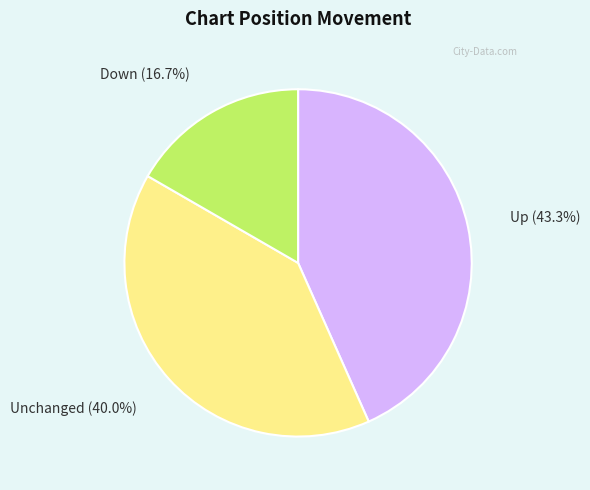

Count the number of slices in the pie.

3